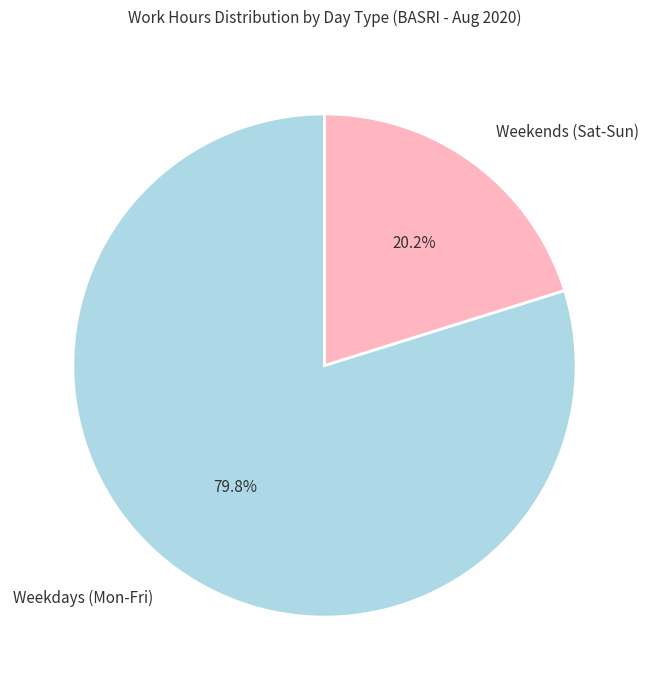

Does any single category account for the majority?

Yes